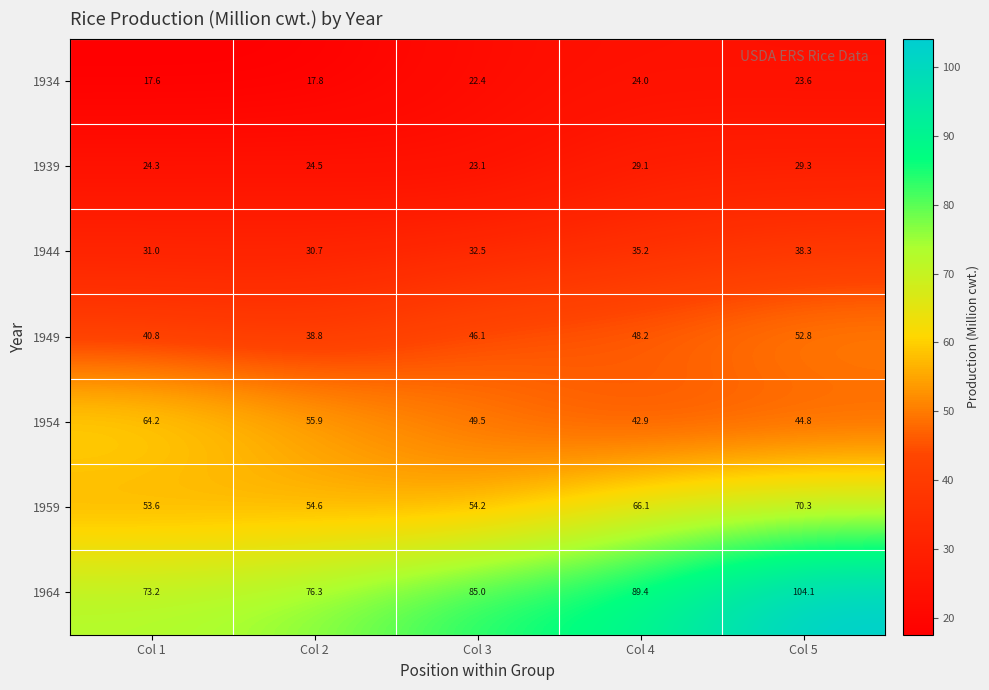

At Col 5, list the series in order from smallest to largest.

1934, 1939, 1944, 1954, 1949, 1959, 1964